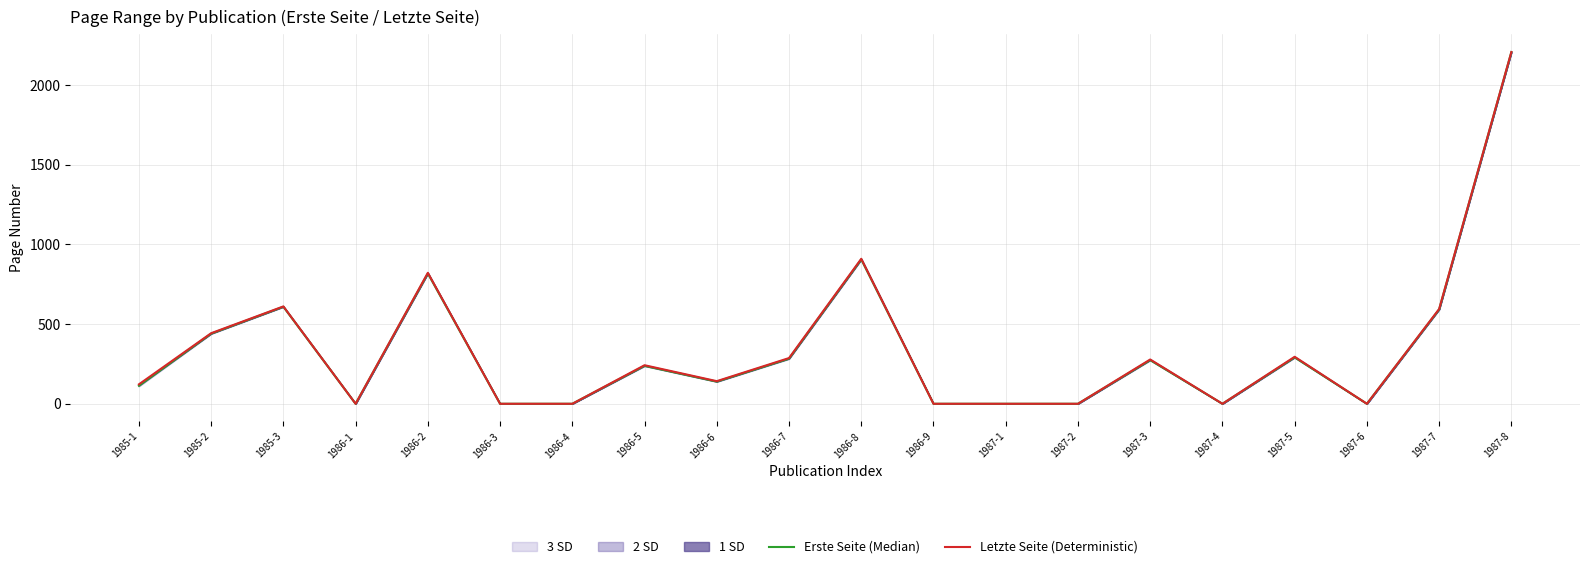

How many values in the Letzte Seite (Deterministic) series exceed 242?

9